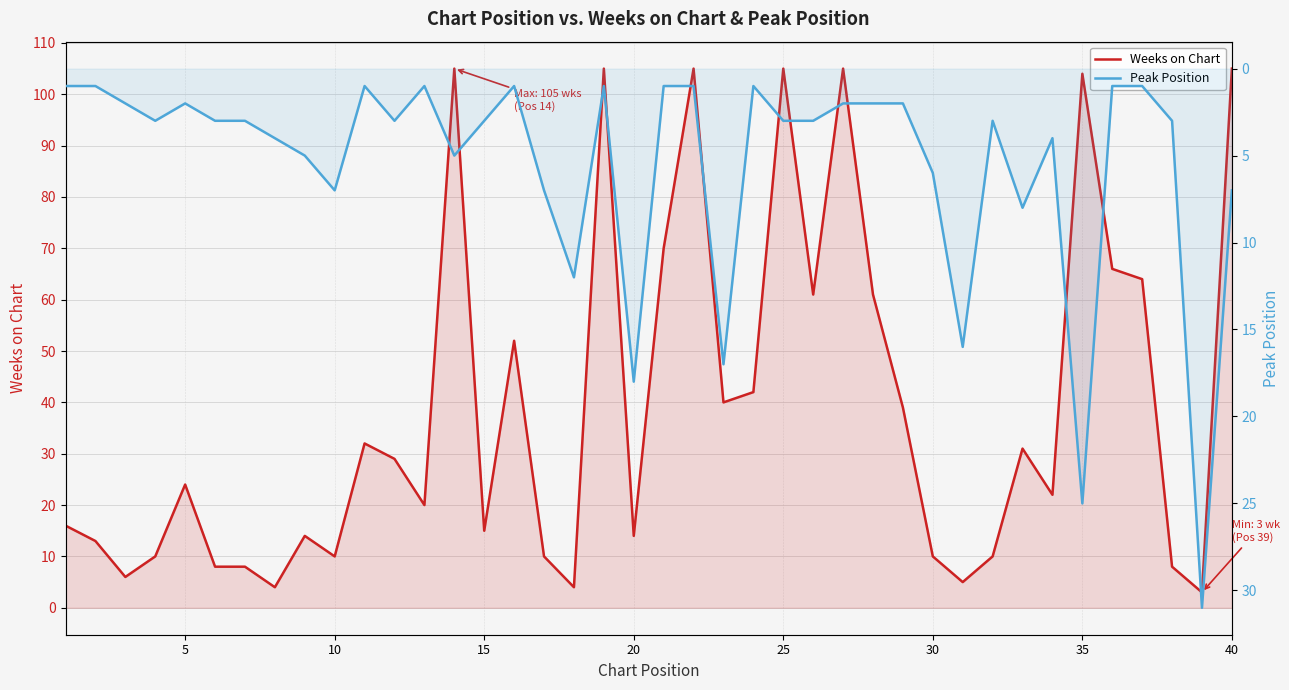

What is the smallest value displayed?

1